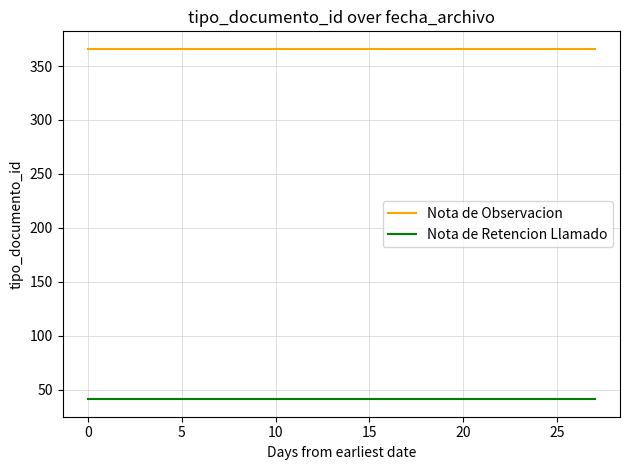

True or false: Nota de Retencion Llamado and Nota de Observacion cross at least once.

False